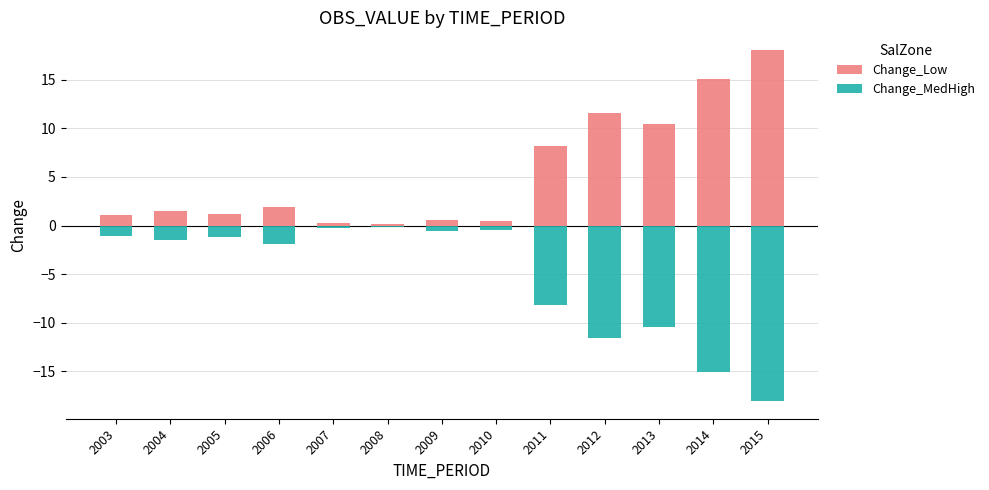

Reading right to left, extract all data points from this chart.

Change_Low: 18.1	15.1	10.5	11.6	8.2	0.5	0.6	0.2	0.2	1.9	1.2	1.5	1.1
Change_MedHigh: -18.1	-15.1	-10.5	-11.6	-8.2	-0.5	-0.6	-0.2	-0.2	-1.9	-1.2	-1.5	-1.1